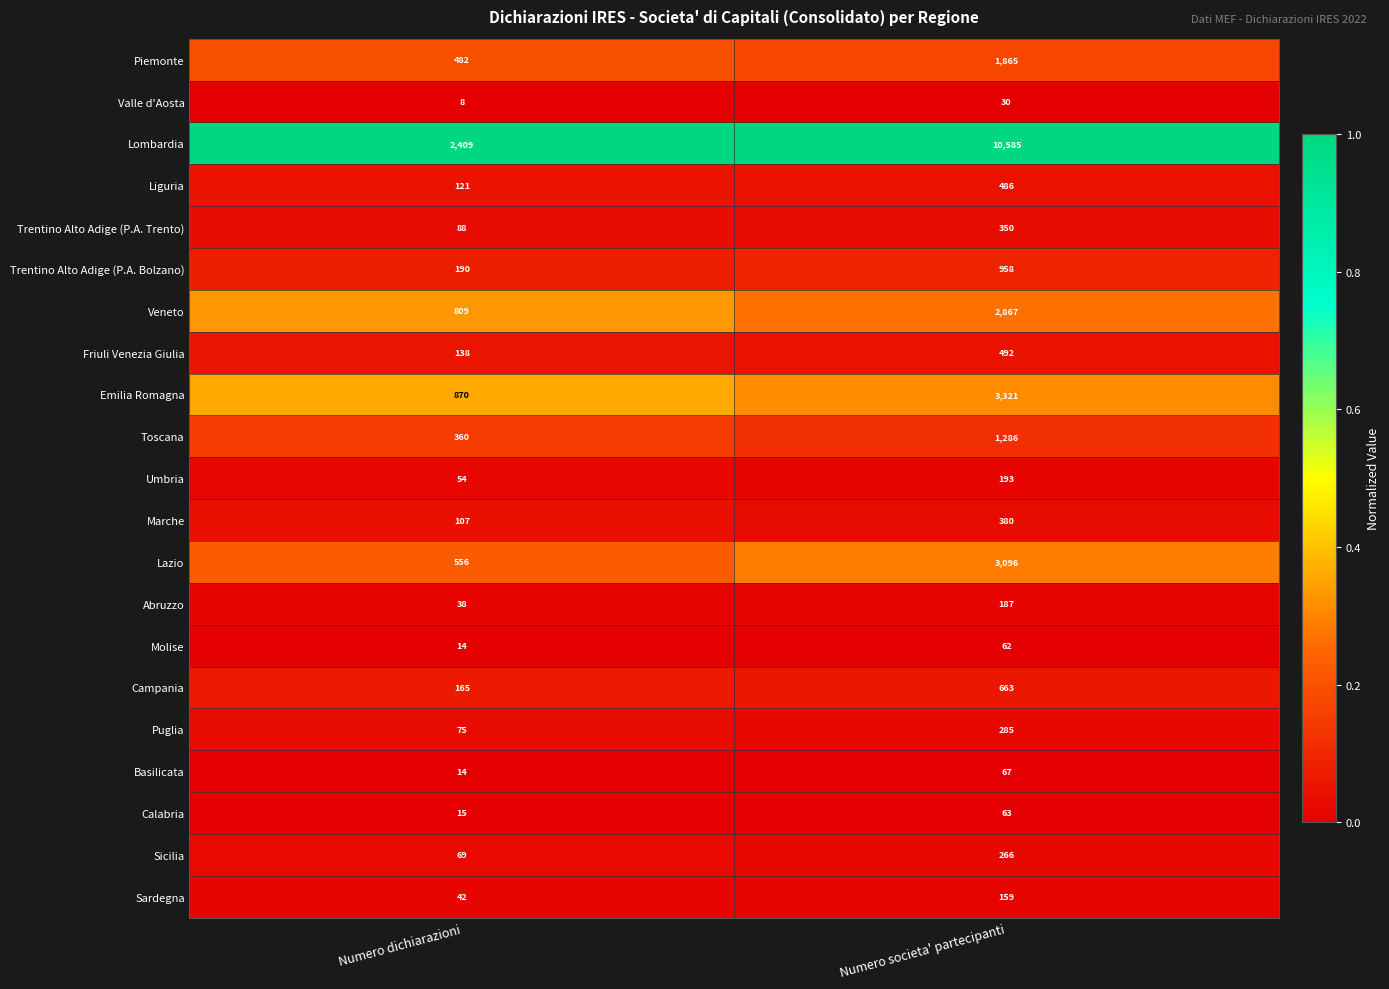

List the series in order of their peak value, lowest first.

Valle d'Aosta, Molise, Calabria, Basilicata, Sardegna, Abruzzo, Umbria, Sicilia, Puglia, Trentino Alto Adige (P.A. Trento), Marche, Liguria, Friuli Venezia Giulia, Campania, Trentino Alto Adige (P.A. Bolzano), Toscana, Piemonte, Veneto, Lazio, Emilia Romagna, Lombardia